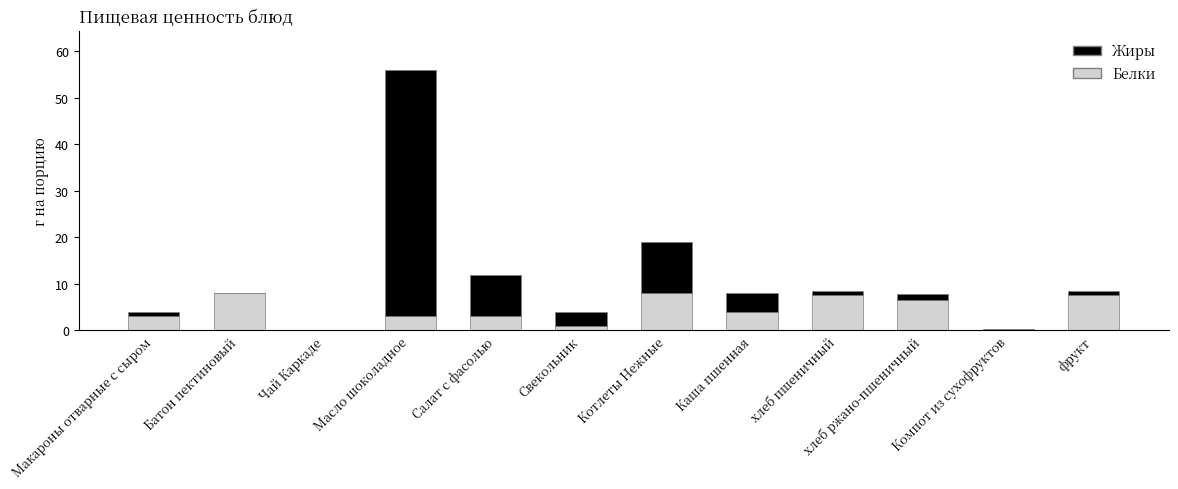

What are all the series names shown in the legend?

Жиры, Белки